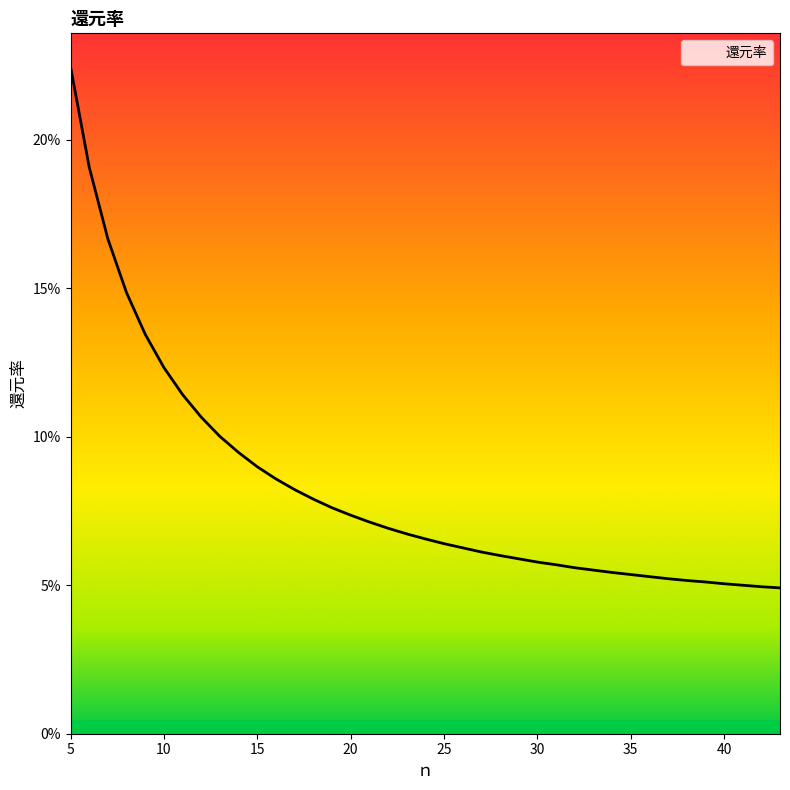

What is the average value?

0.1